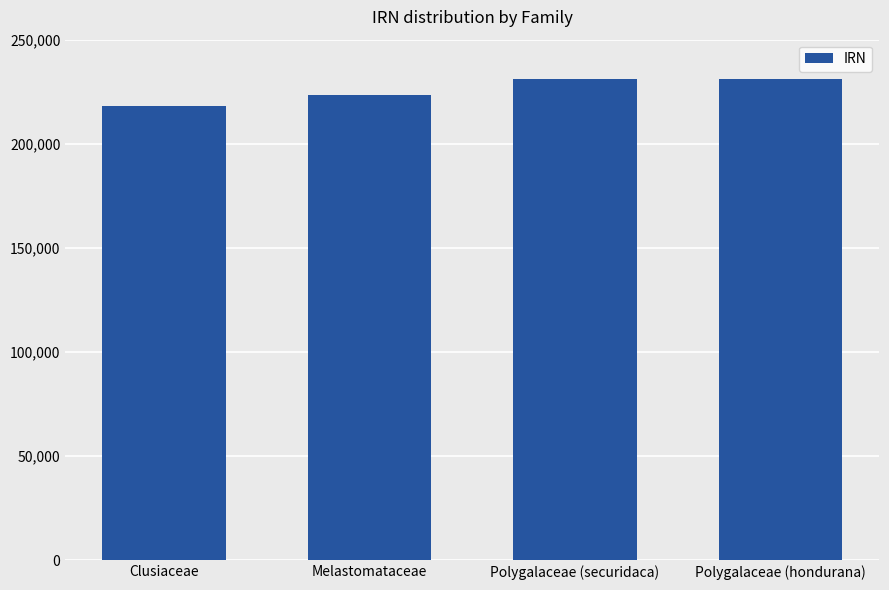

What is the difference between the maximum and minimum values?

13042